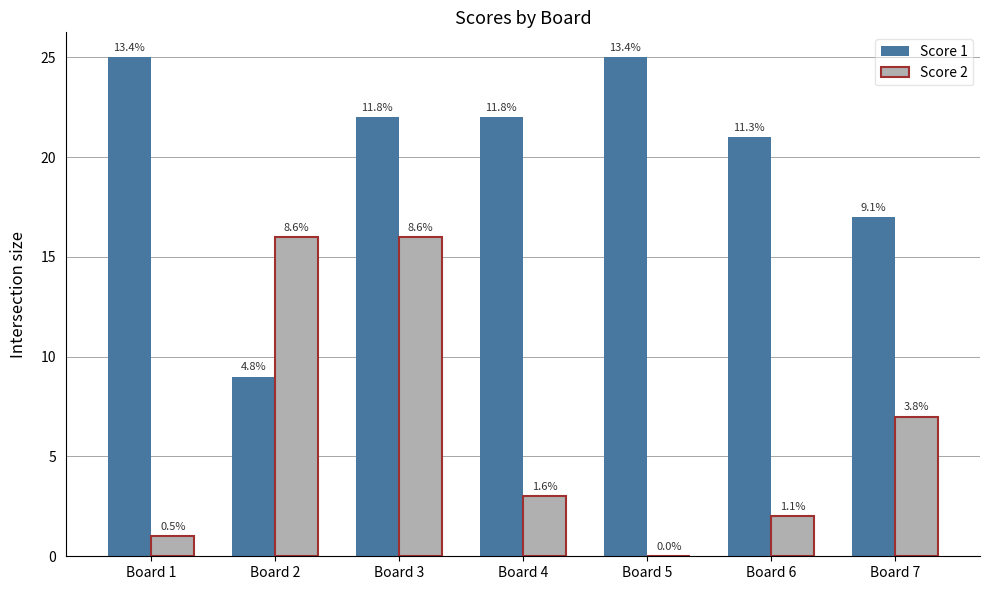

How many groups of bars are there?

7